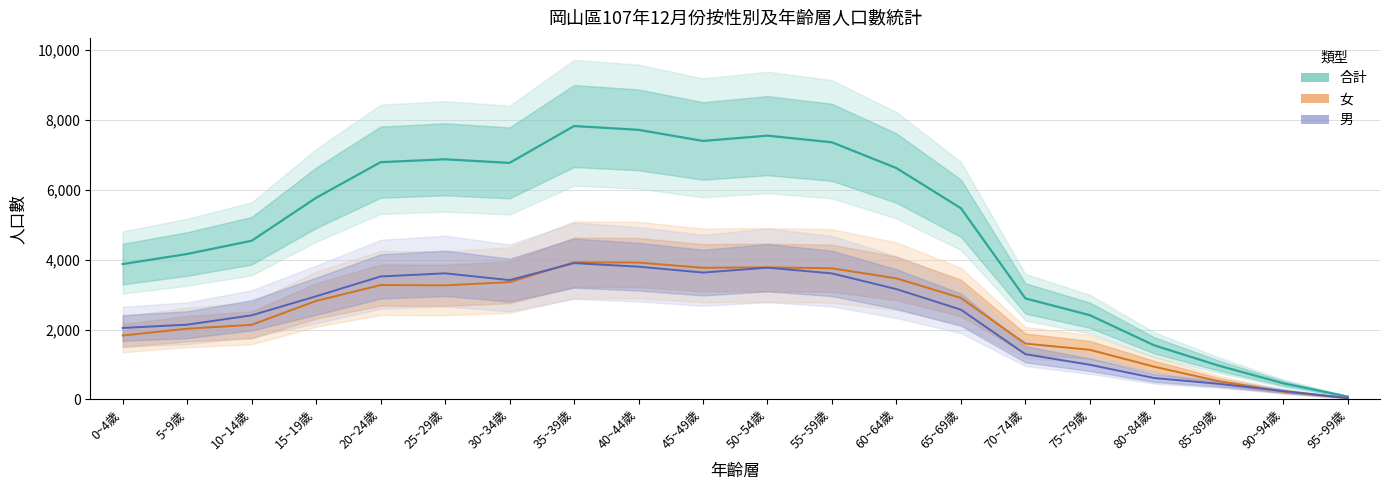

At which category does the chart reach its peak across all series?

35~39歲